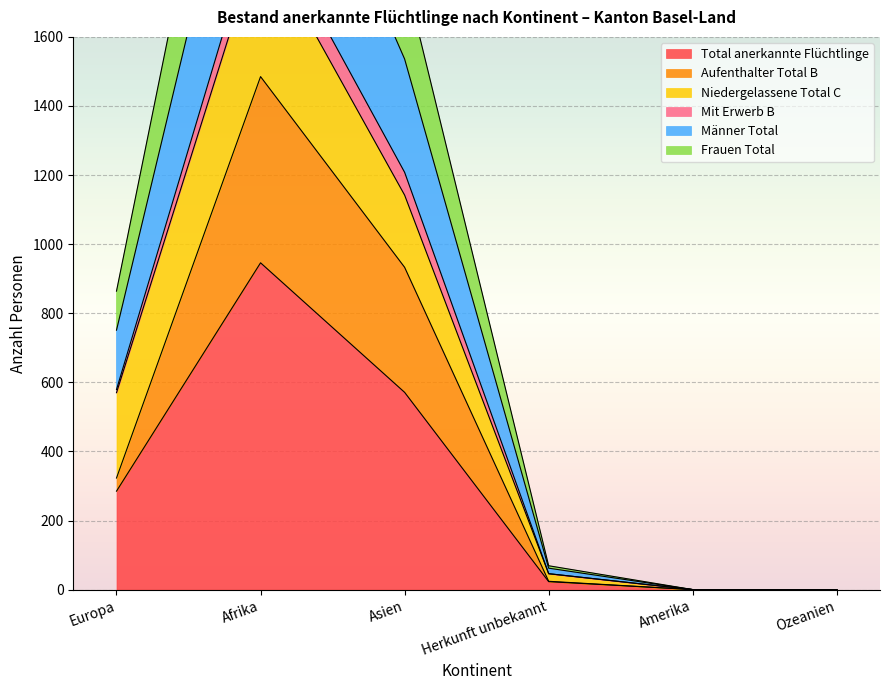

The Total anerkannte Flüchtlinge series shows 285 at Europa. True or false?

True